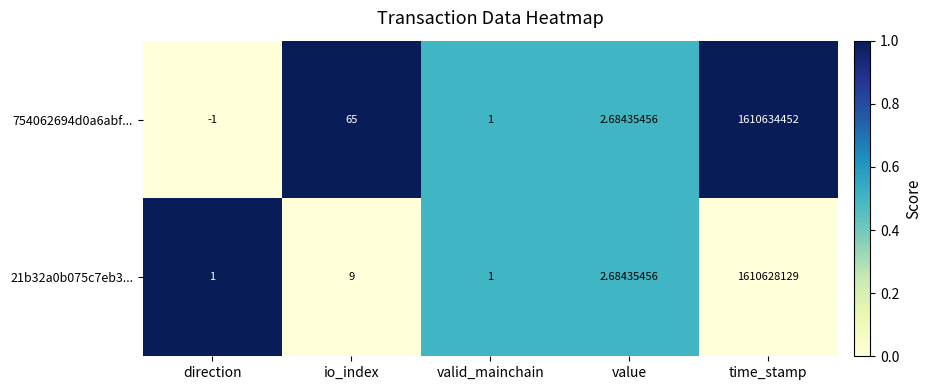

List the labels in order of 754062694d0a6abf... value, largest first.

time_stamp, io_index, value, valid_mainchain, direction